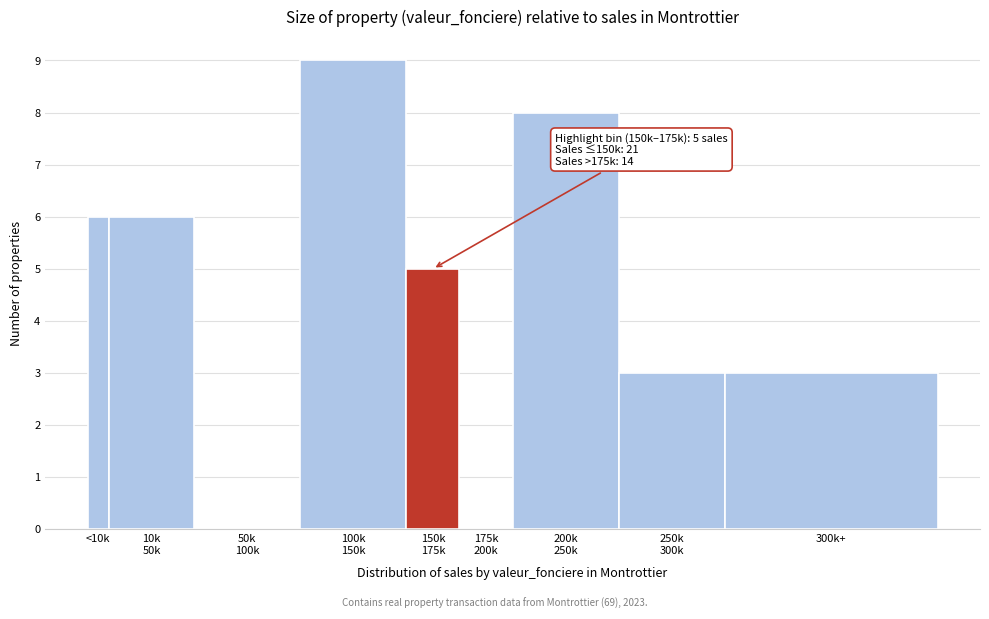

What is the ratio of the value at 300k+ to the value at <10k?

0.5